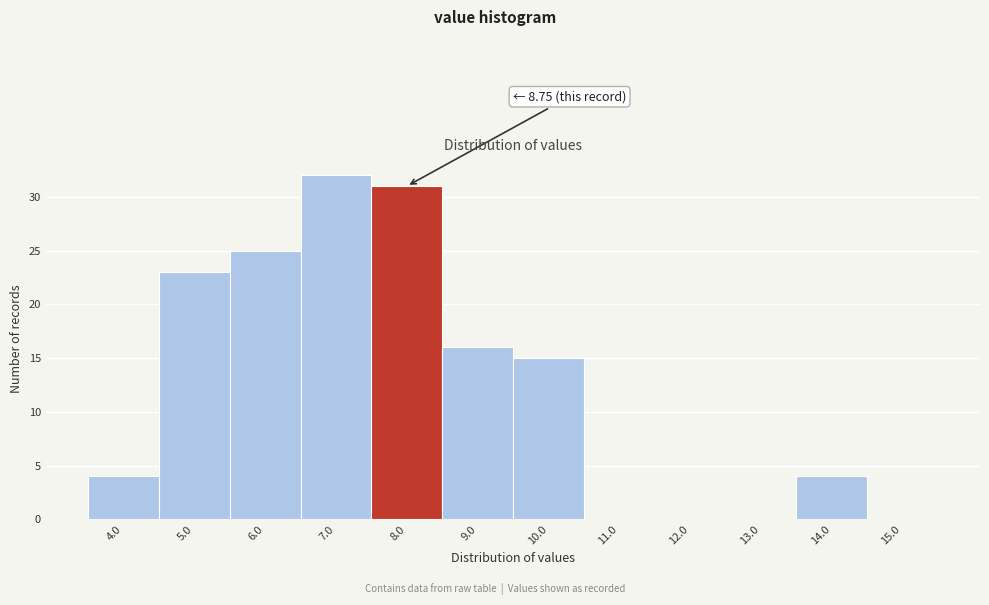

Reading right to left, list all the values displayed in this chart.

15.0=0	14.0=4	13.0=0	12.0=0	11.0=0	10.0=15	9.0=16	8.0=31	7.0=32	6.0=25	5.0=23	4.0=4